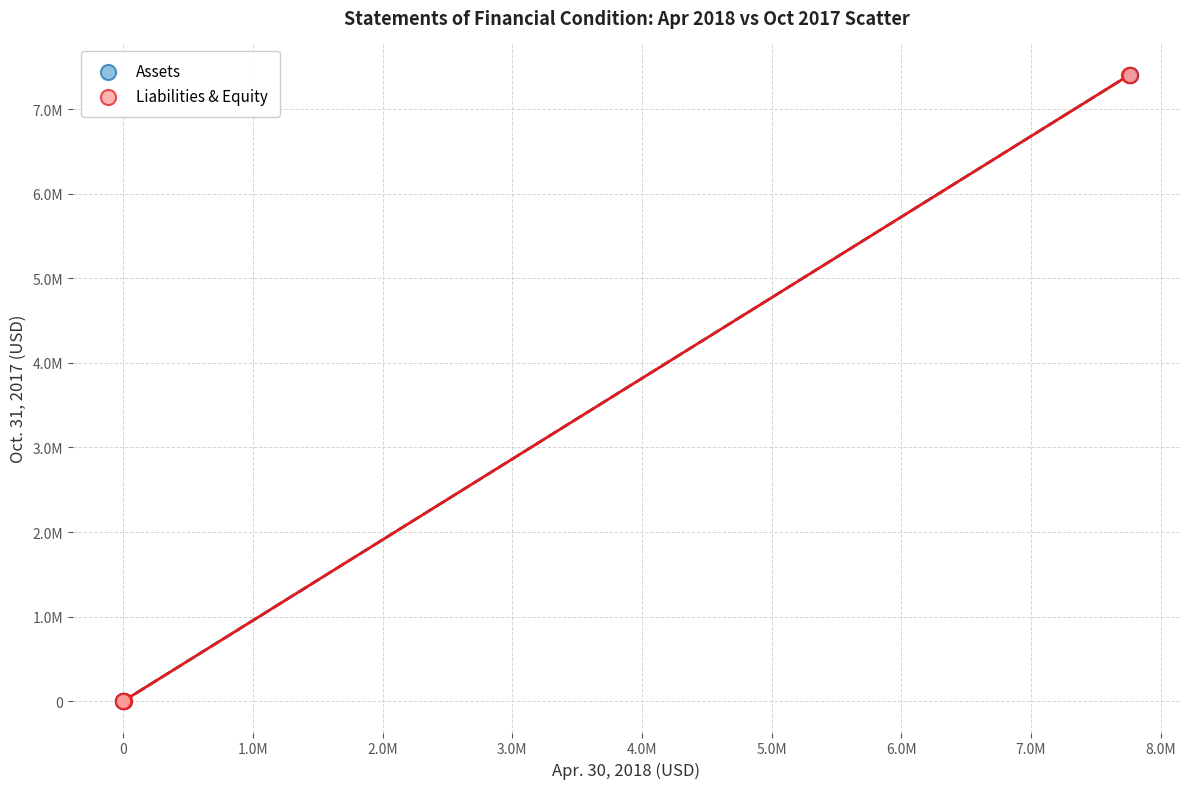

What are all the series names shown in the legend?

Assets, Liabilities & Equity